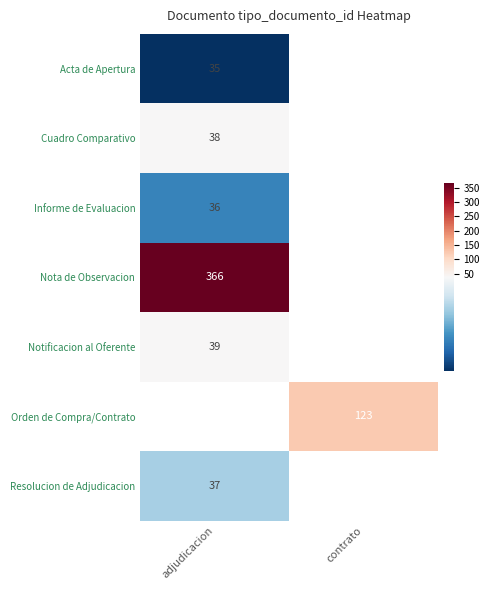

The Notificacion al Oferente series shows 62.3 at adjudicacion. True or false?

False